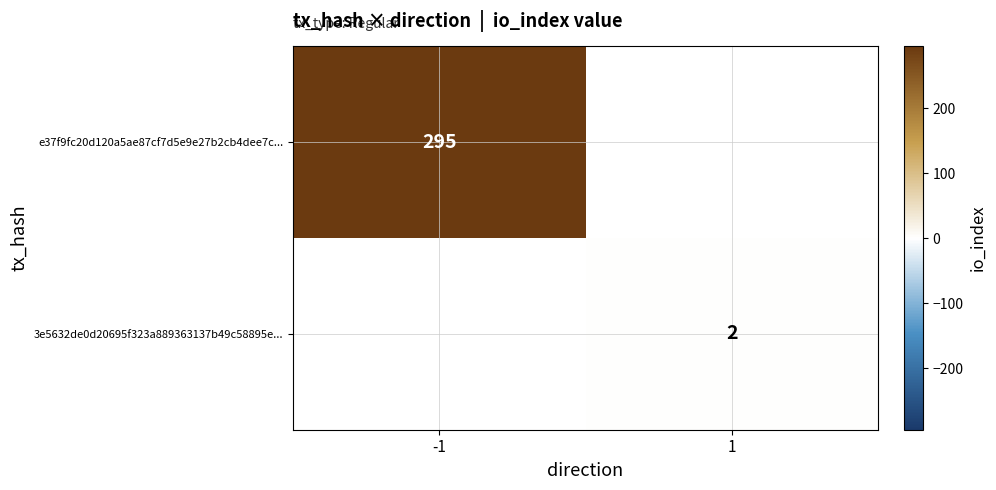

How many series are shown in this chart?

2